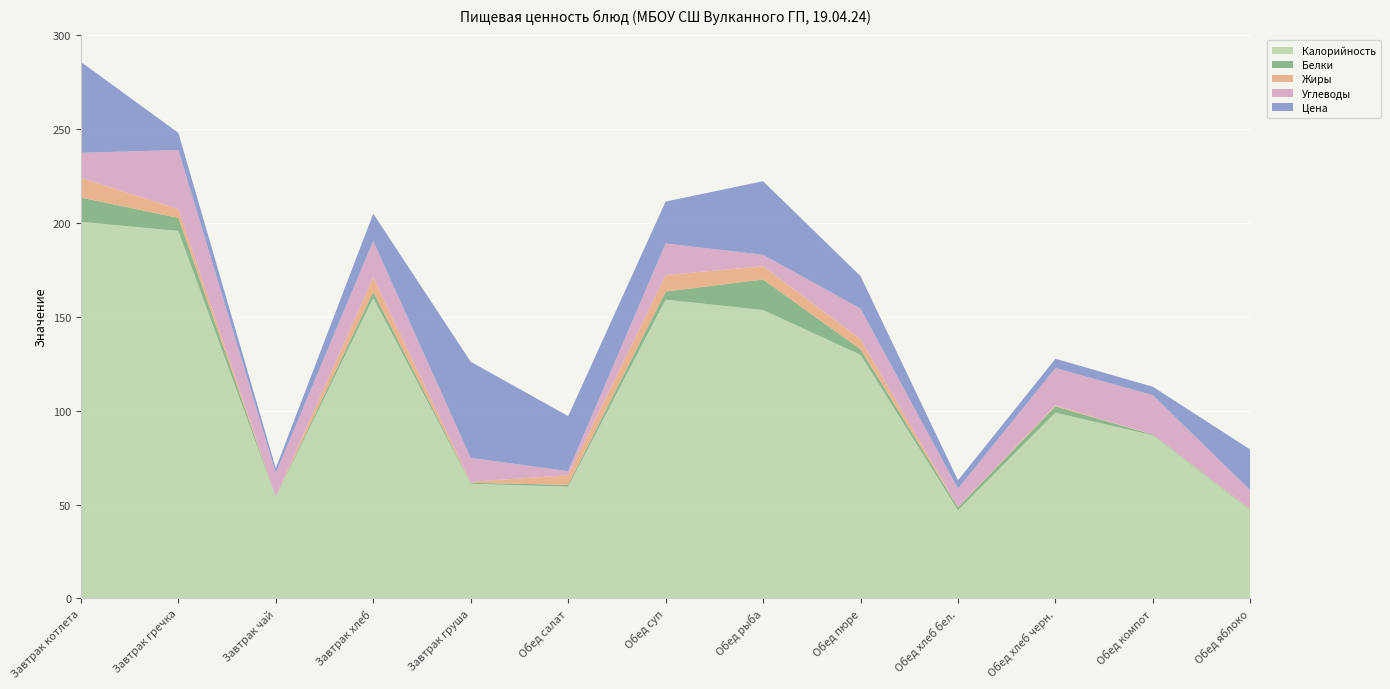

Reading left to right, extract all data points from this chart.

Калорийность: 200.7	195.8	53.9	160.1	61.1	59.5	159.2	153.7	129.8	47.0	99.0	86.9	47.0
Белки: 12.9	7.0	0.3	3.2	0.5	1.0	4.3	16.3	3.0	1.6	3.3	0.4	0.4
Жиры: 10.5	4.7	0.1	7.7	0.5	5.1	8.8	7.0	5.3	0.2	0.6	0.0	0.4
Углеводы: 13.3	31.5	12.5	19.4	12.7	2.2	16.8	6.1	16.4	9.7	19.8	21.0	9.8
Цена: 48.4	9.2	2.6	14.6	51.2	29.3	22.4	39.2	17.3	4.5	5.0	4.5	21.7